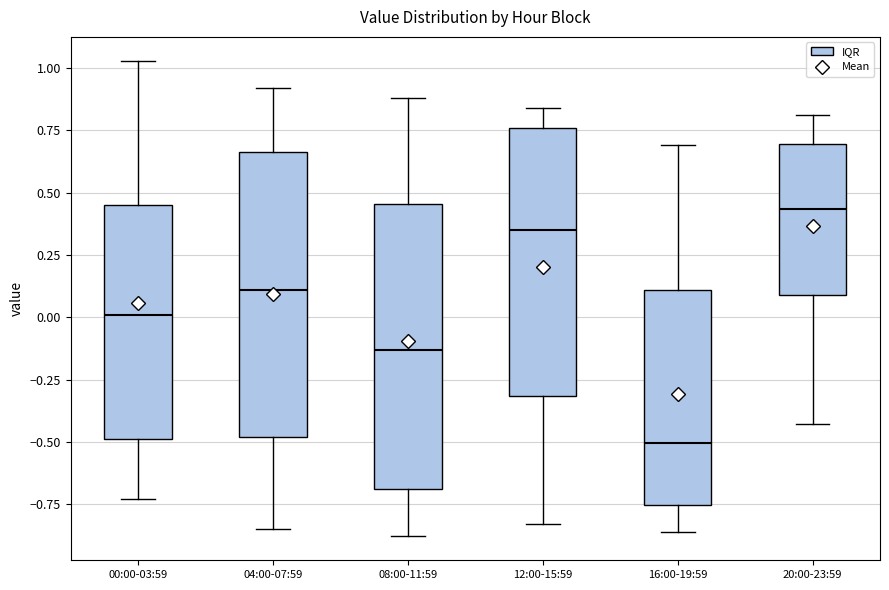

Reading left to right, read every box against the y-axis: the position of its median line, the range the box covers, and the ends of its whiskers. The values are not printed on the chart, so give them approximately, as read against the axis.

00:00-03:59: median 0.00, box -0.50 to 0.45, whiskers -0.75 to 1.05
04:00-07:59: median 0.10, box -0.50 to 0.65, whiskers -0.85 to 0.90
08:00-11:59: median -0.15, box -0.70 to 0.45, whiskers -0.90 to 0.90
12:00-15:59: median 0.35, box -0.30 to 0.75, whiskers -0.85 to 0.85
16:00-19:59: median -0.50, box -0.75 to 0.10, whiskers -0.85 to 0.70
20:00-23:59: median 0.45, box 0.10 to 0.70, whiskers -0.45 to 0.80